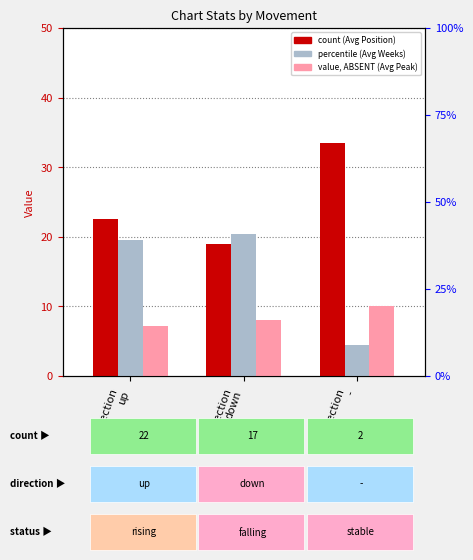

Which series has the widest spread of values?

Avg Weeks on Chart